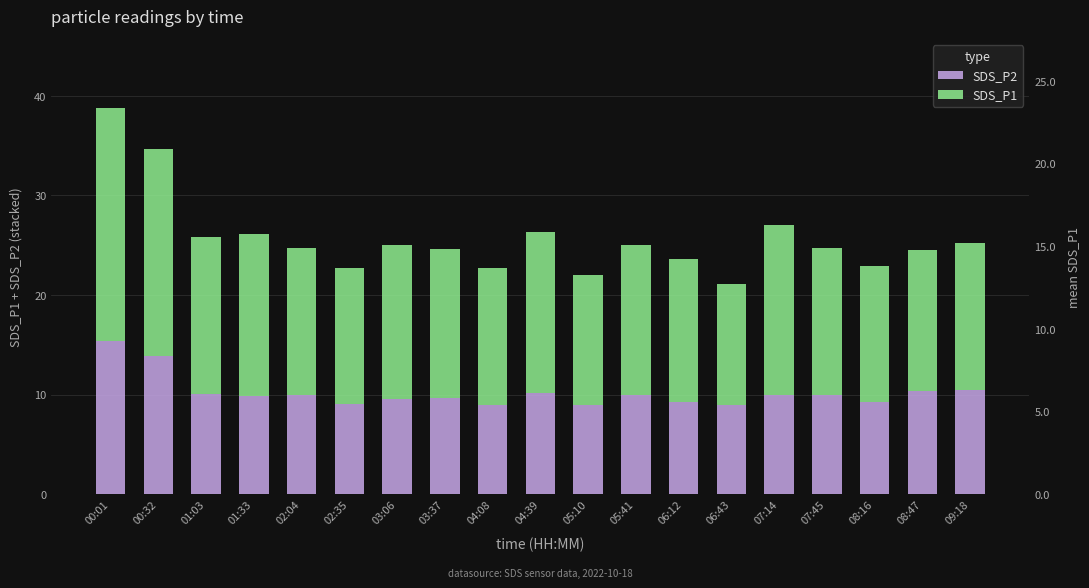

Which series has the largest total across all categories?

SDS_P1